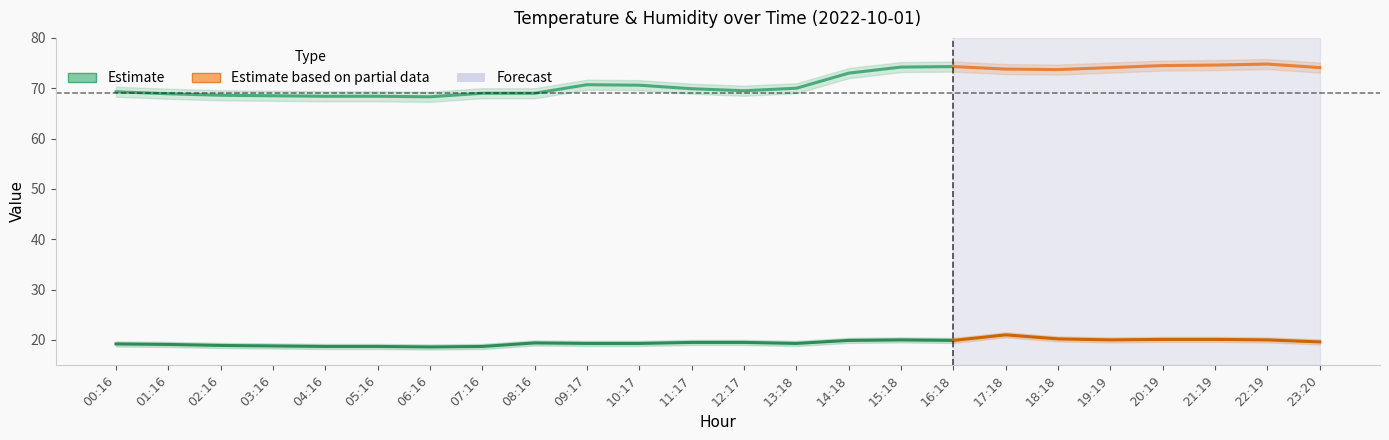

What is the total value across all series at 15:18?

94.2